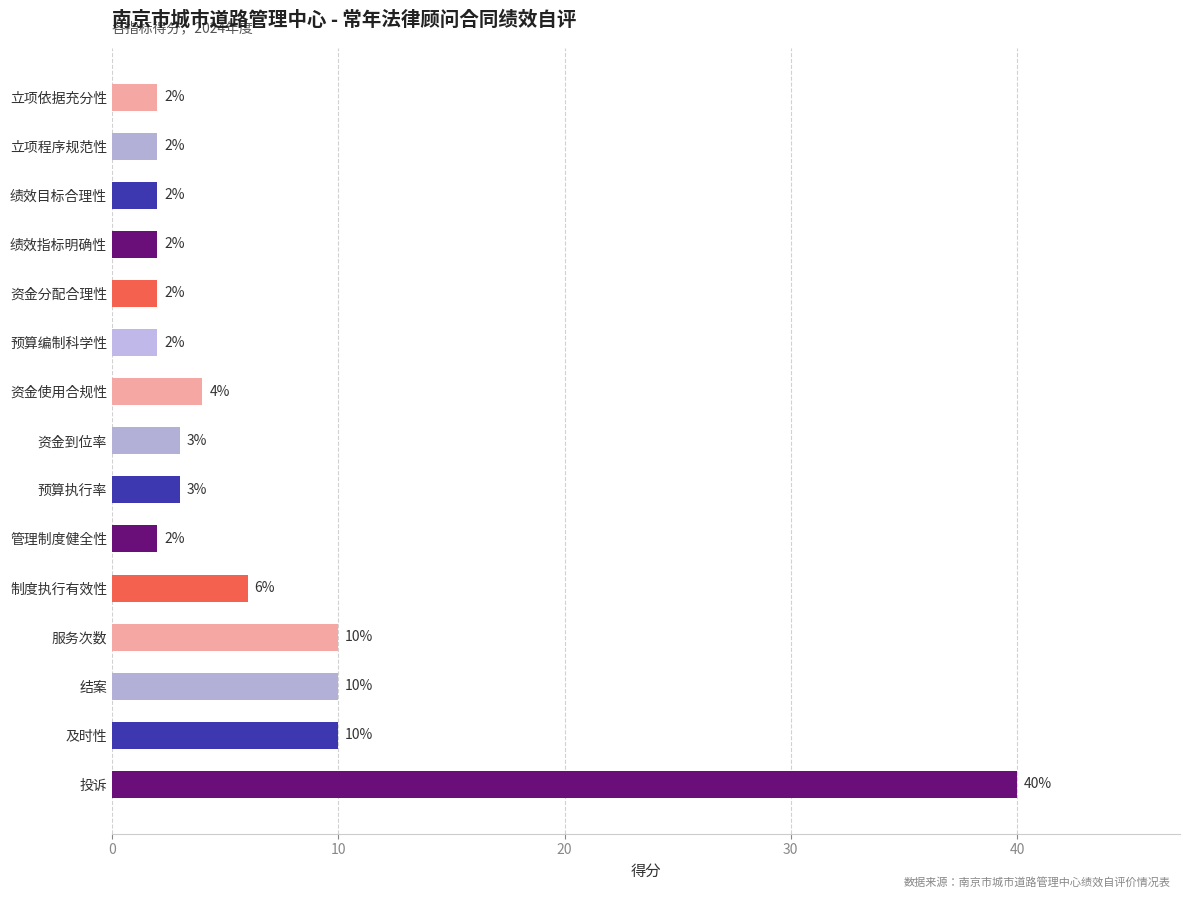

How many values are below 3?

7